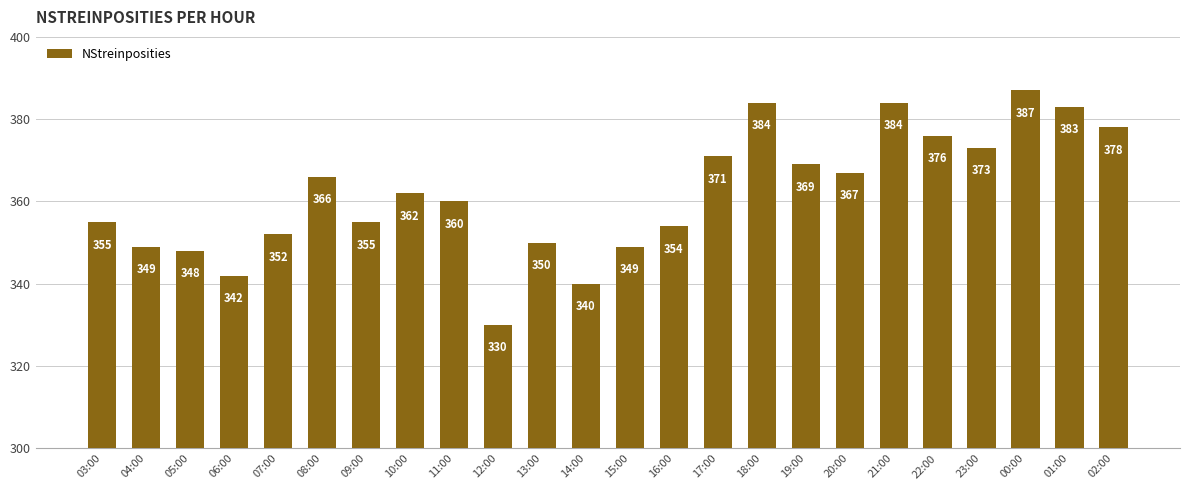

What is the change in value from 12:00 to 13:00?

+20